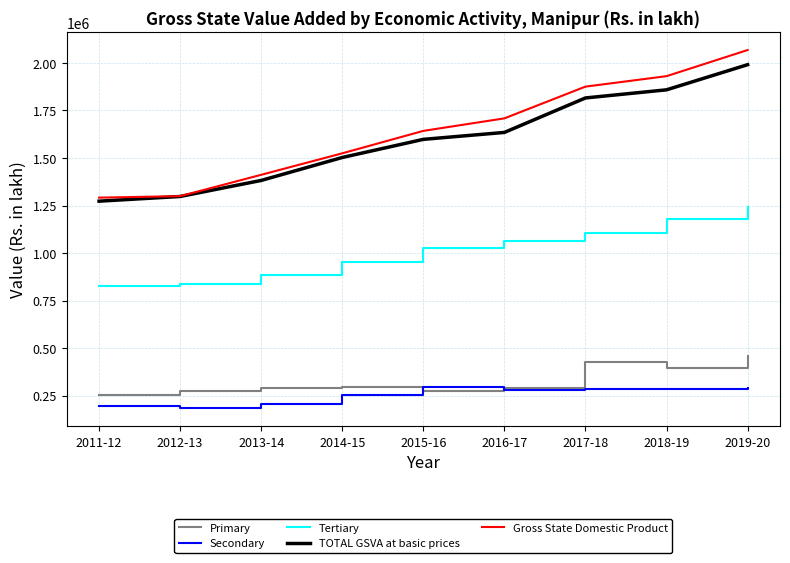

The value of Tertiary at 2015-16 is 1027170.0. True or false?

True